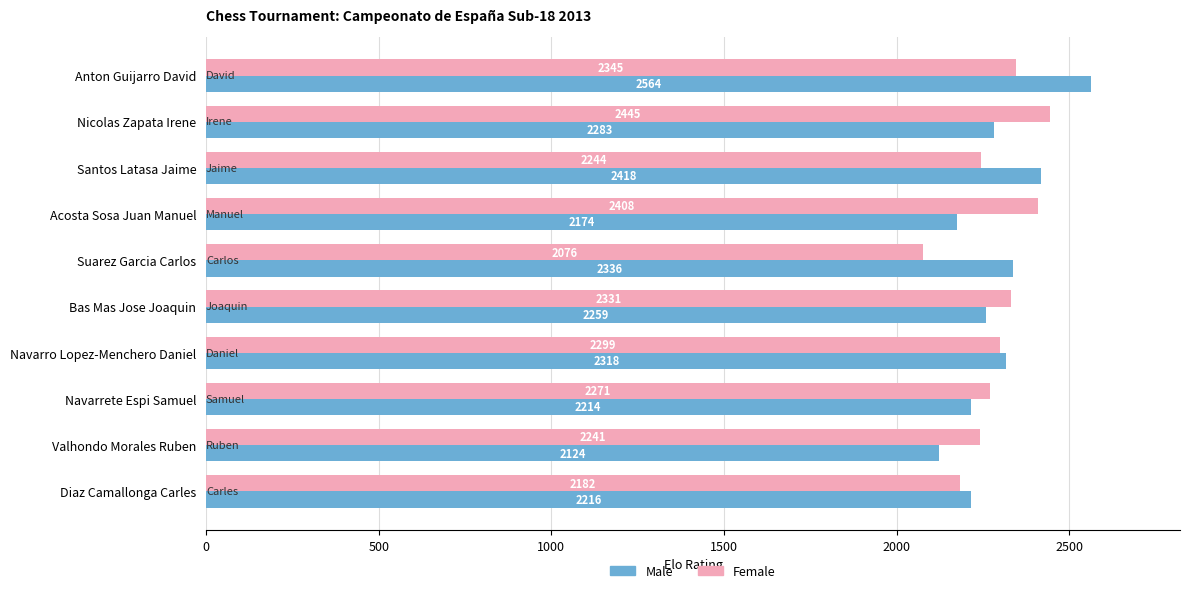

Which series has the largest total across all categories?

Male